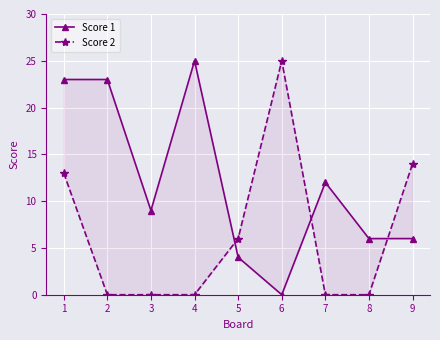

Which series has the largest range (max minus min)?

Score 1